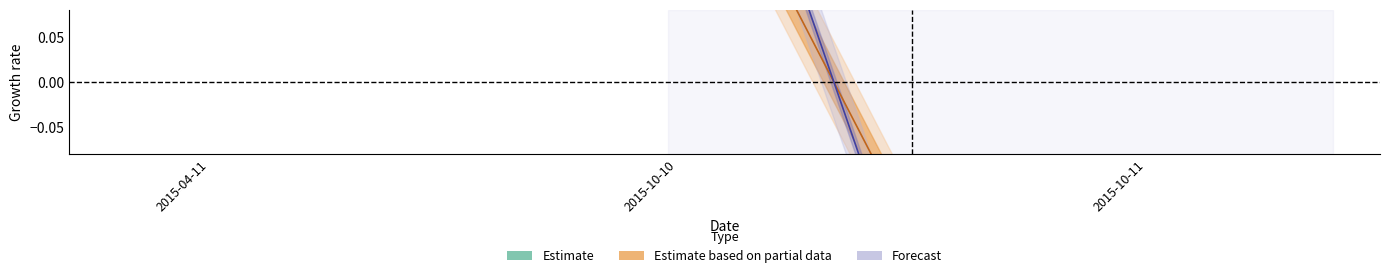

At how many categories does at least one series exceed 0?

2